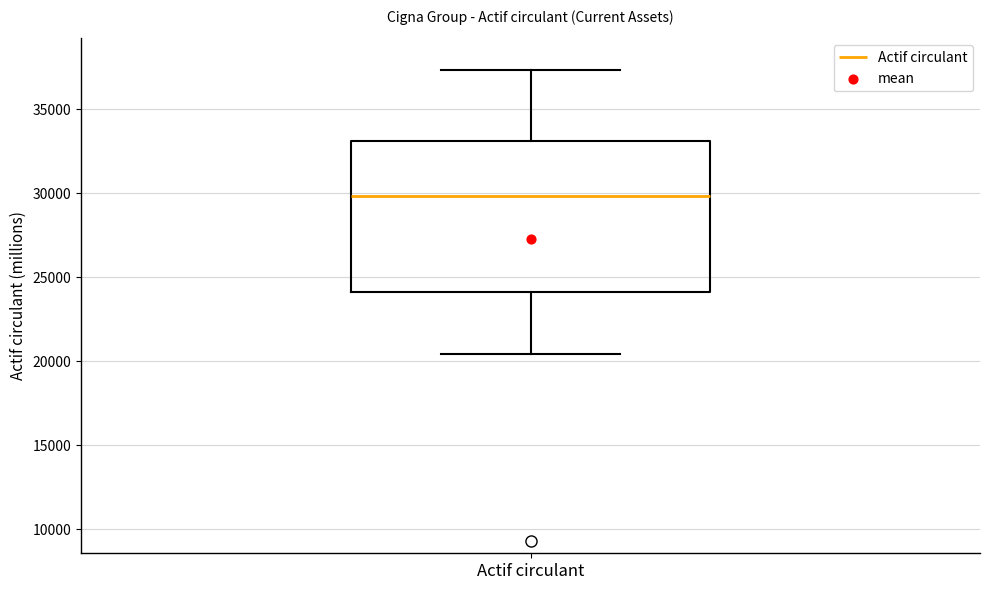

Read this box plot against the y-axis: the position of the median line, the range covered by the box, and the ends of both whiskers. The values are not printed on the chart, so give them approximately, as read against the axis.

median 30000, box 24000 to 33000, whiskers 20500 to 37500